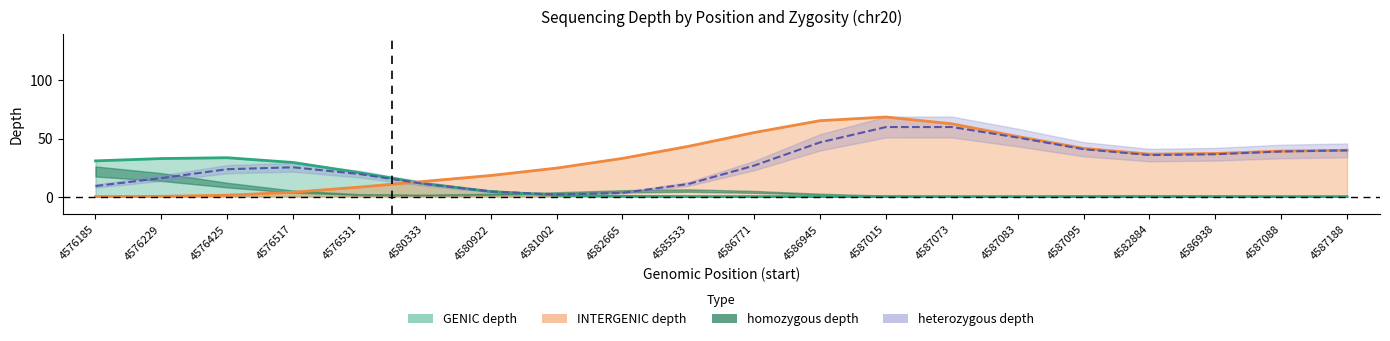

The GENIC depth series shows 45 at 4576185. True or false?

False